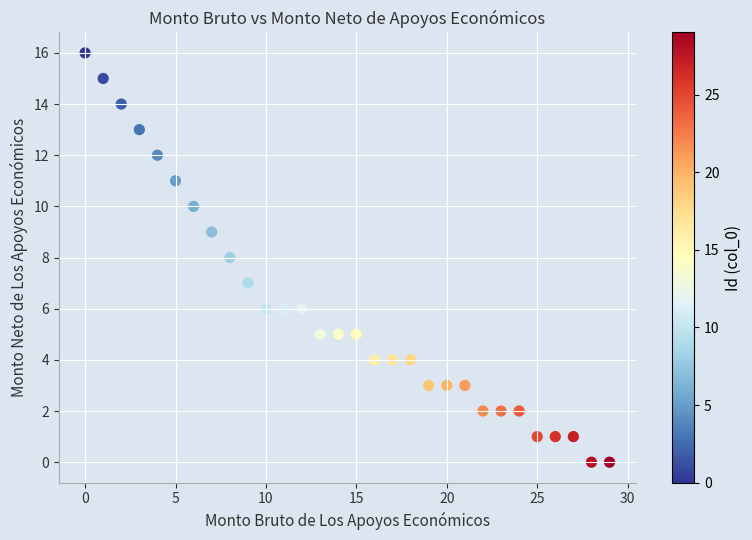

What is the range of Y values (max minus min)?

16